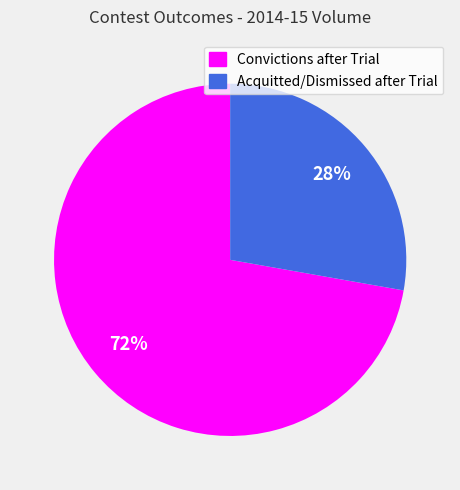

Which slice is the largest?

Convictions after Trial